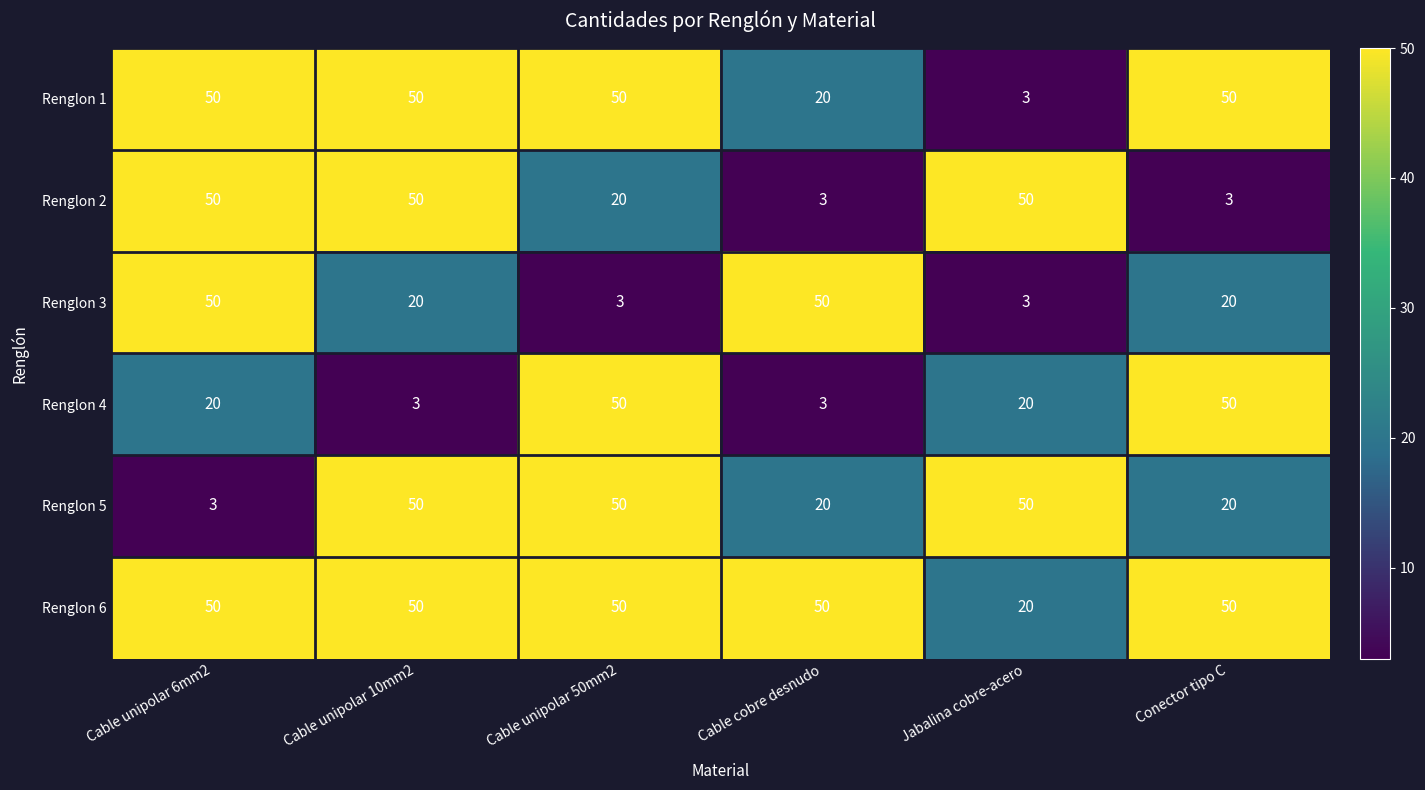

What is the total value across all series at Cable unipolar 6mm2?

223